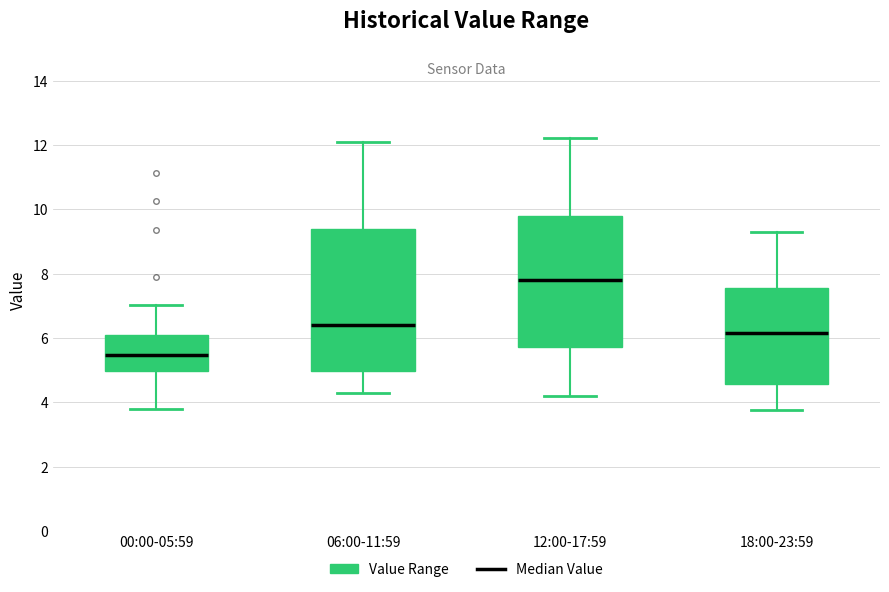

Reading left to right, read every box against the y-axis: the position of its median line, the range the box covers, and the ends of its whiskers. The values are not printed on the chart, so give them approximately, as read against the axis.

00:00-05:59: median 5.4, box 5.0 to 6.2, whiskers 3.8 to 7.0
06:00-11:59: median 6.4, box 5.0 to 9.4, whiskers 4.4 to 12.2
12:00-17:59: median 7.8, box 5.8 to 9.8, whiskers 4.2 to 12.2
18:00-23:59: median 6.2, box 4.6 to 7.6, whiskers 3.8 to 9.4